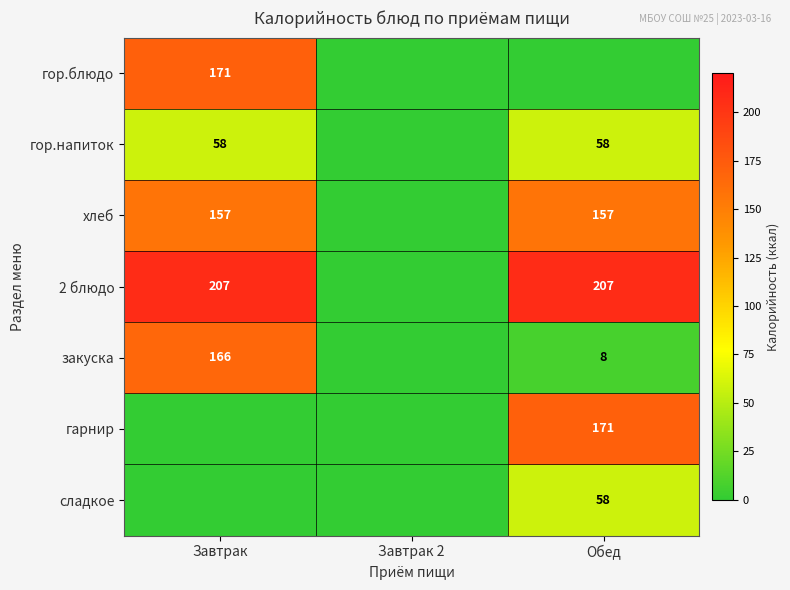

The value of закуска at Завтрак is 269. True or false?

False